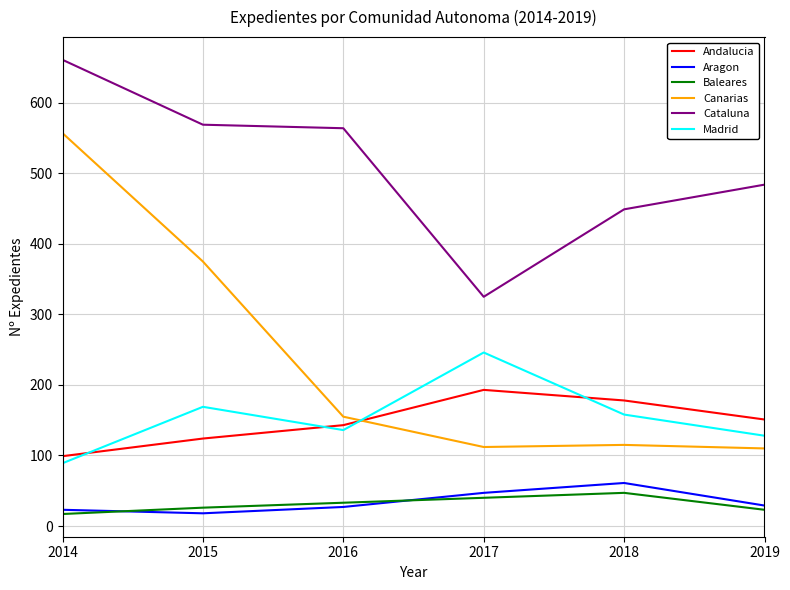

What is the approximate value of Andalucia at 2019?

151